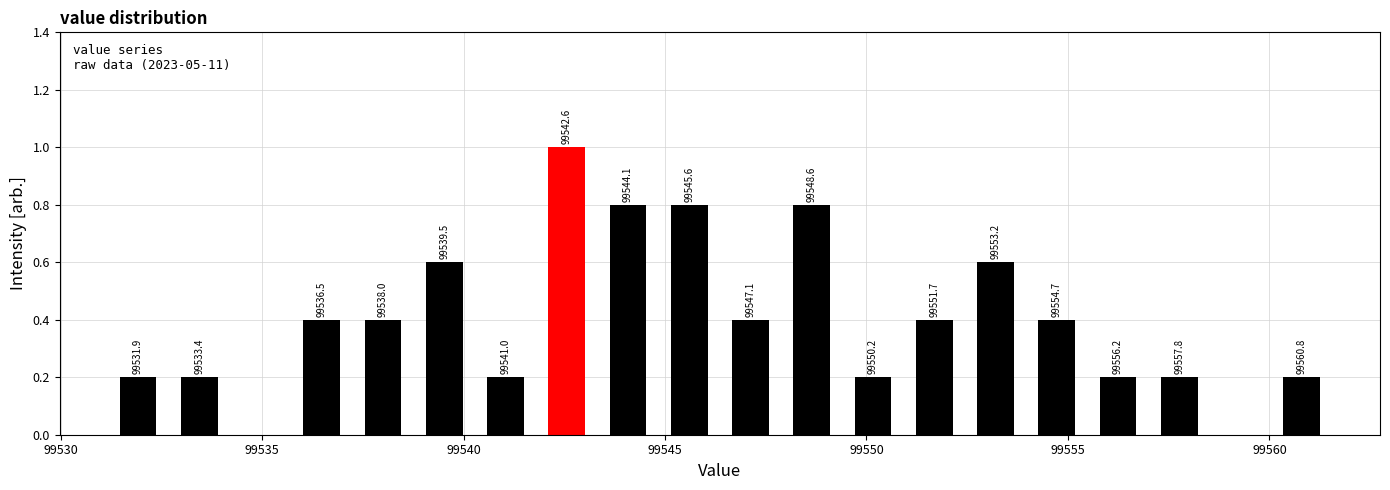

Read against the x-axis, roughly where is the centre of the tallest bar?

99542.5